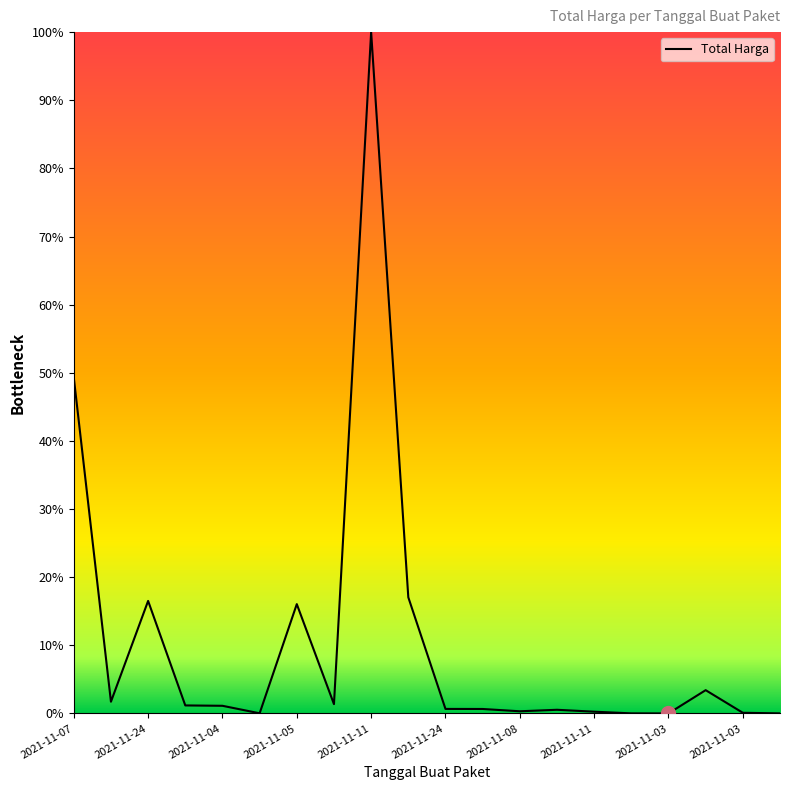

List the labels in order of value, largest first.

2021-11-11, 2021-11-07, 2021-11-22, 2021-11-24, 2021-11-05, 2021-11-03, 2021-11-08, 2021-11-11, 2021-11-04, 2021-11-04, 2021-11-24, 2021-12-09, 2021-11-08, 2021-11-08, 2021-11-11, 2021-11-03, 2021-11-04, 2021-11-01, 2021-11-03, 2021-11-03